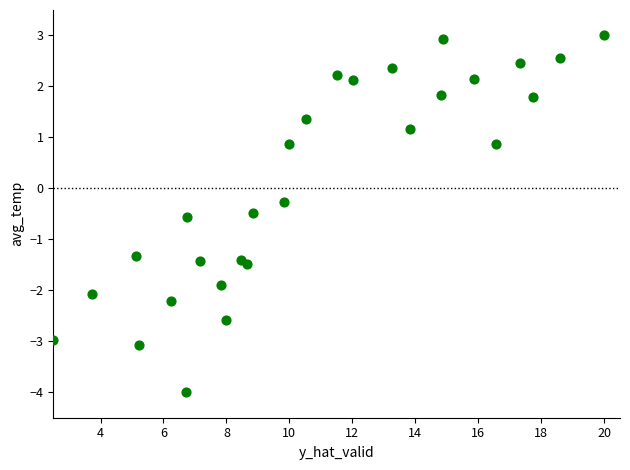

What is the range of X values (max minus min)?

17.5